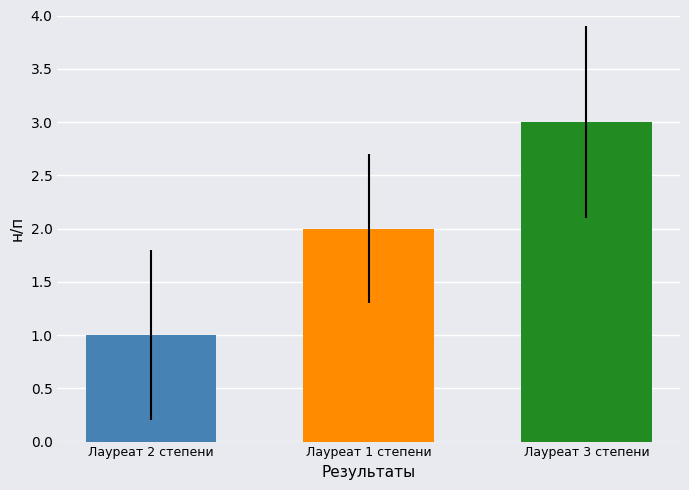

Which category has the lowest value across all series?

Лауреат 2 степени